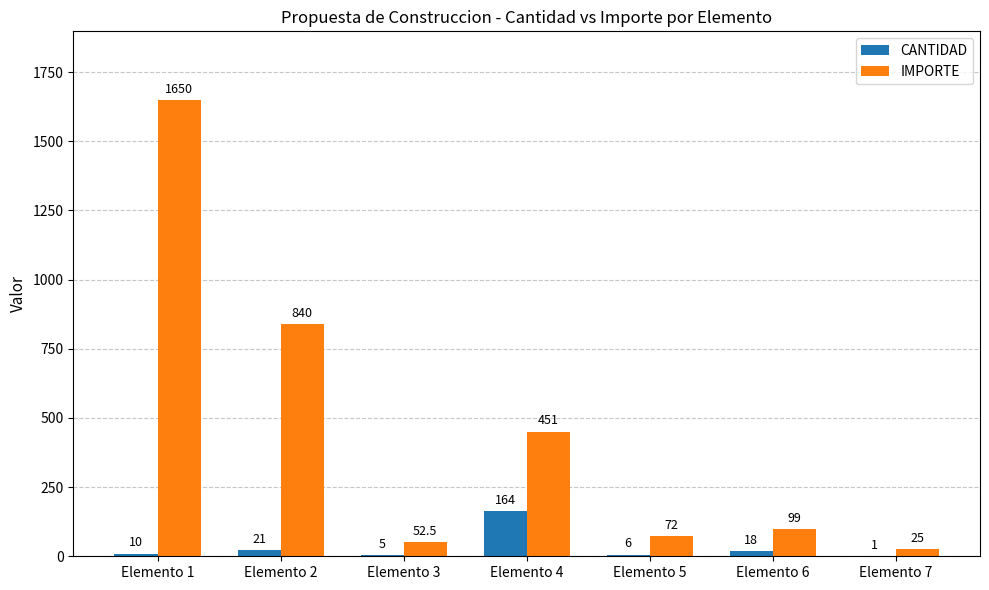

Which series has the largest total across all categories?

IMPORTE